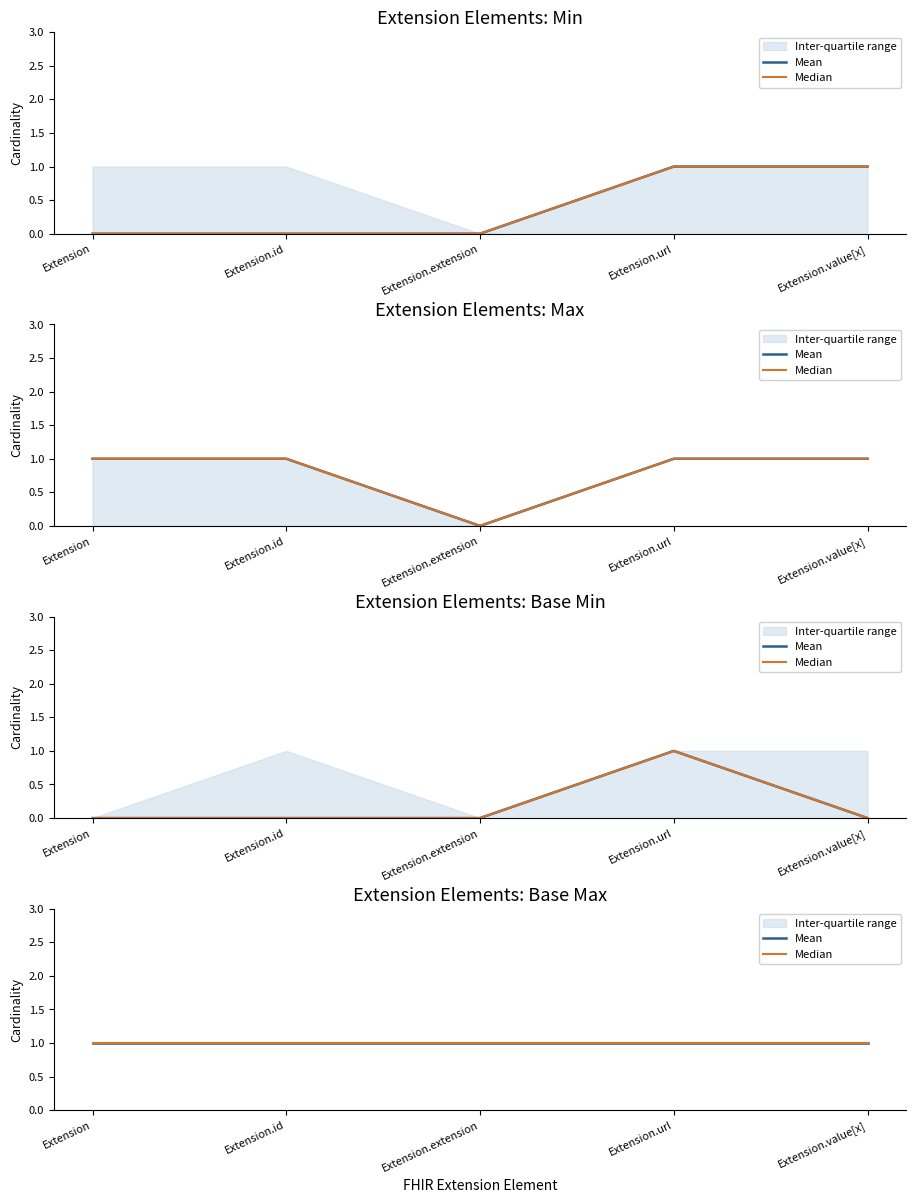

Which series has the largest total across all categories?

Max